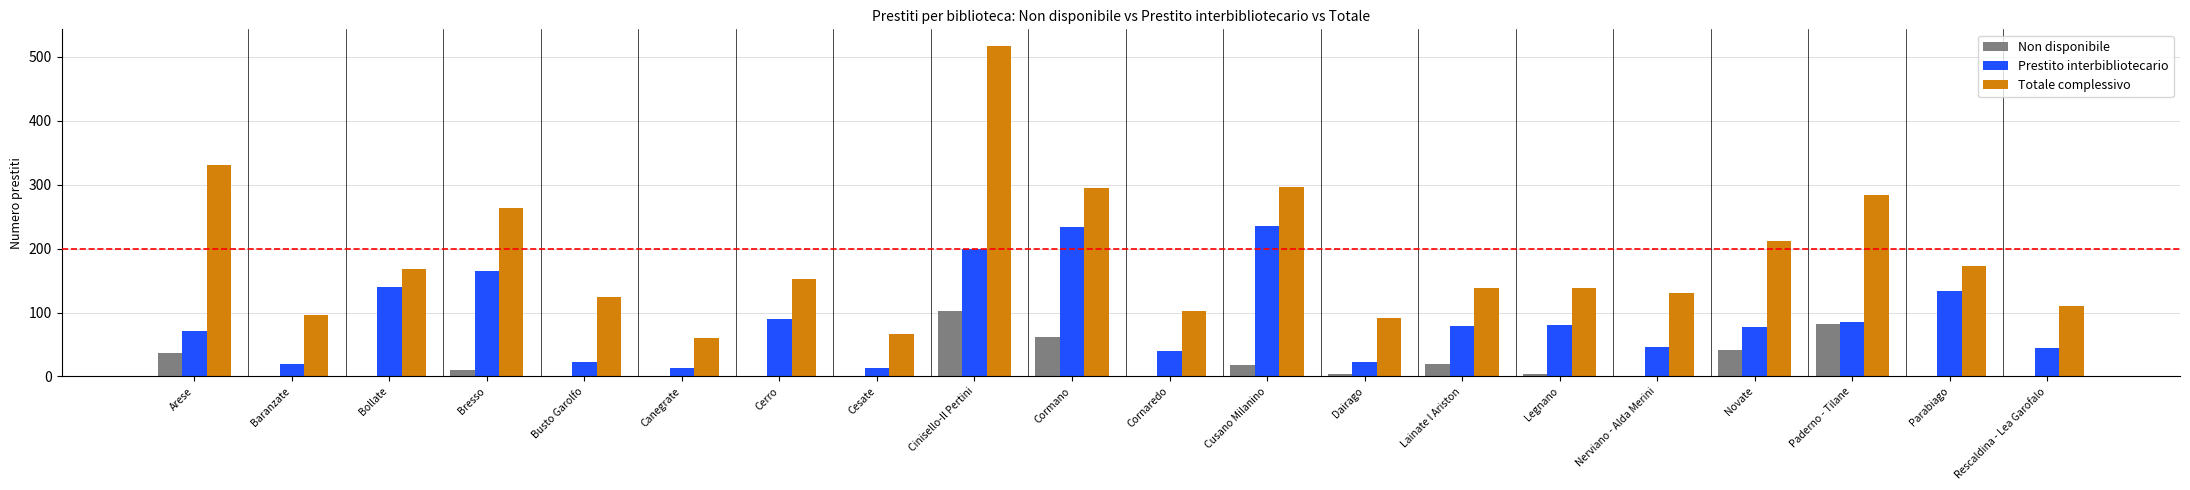

What is the sum of the Totale complessivo values at Cerro and Canegrate?

212